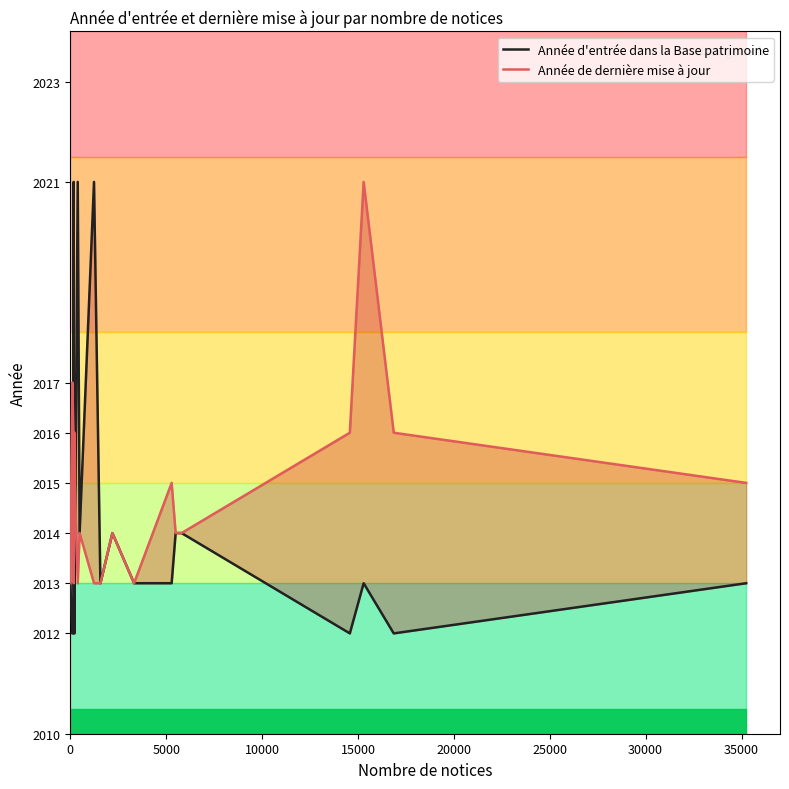

Which series has the largest total across all categories?

Année de dernière mise à jour